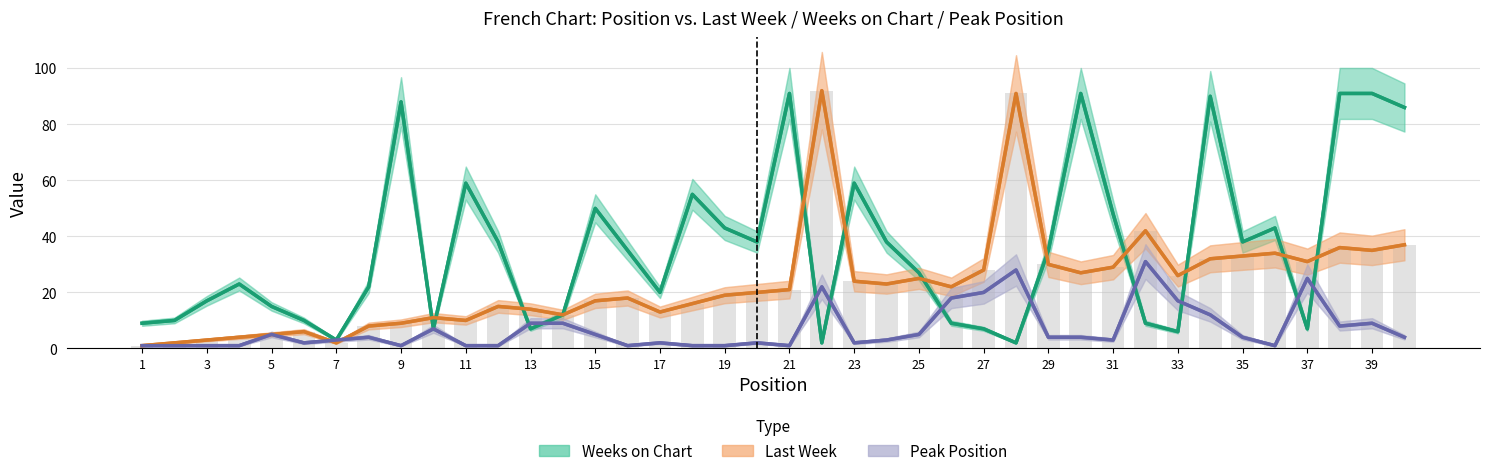

What is the label of the 1st bar from the left?

1